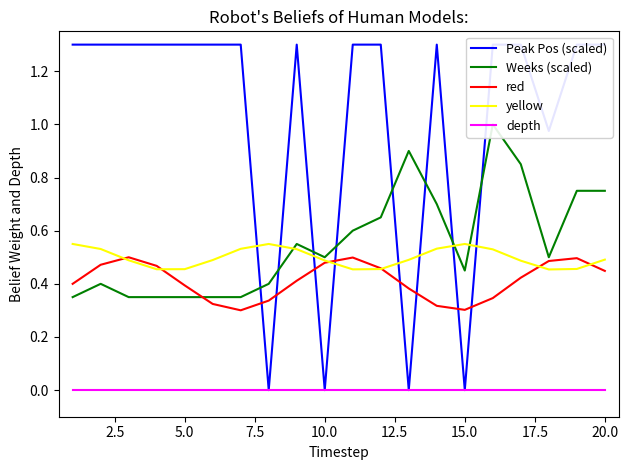

What is the difference between the maximum and minimum values in the red series?

0.2